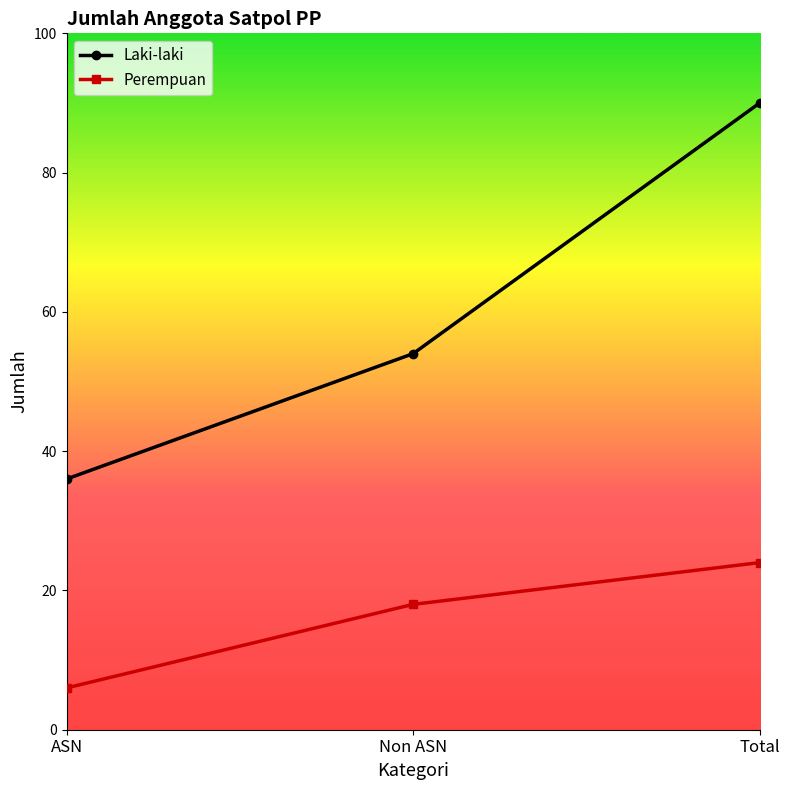

The Laki-laki series shows 44 at Total. True or false?

False